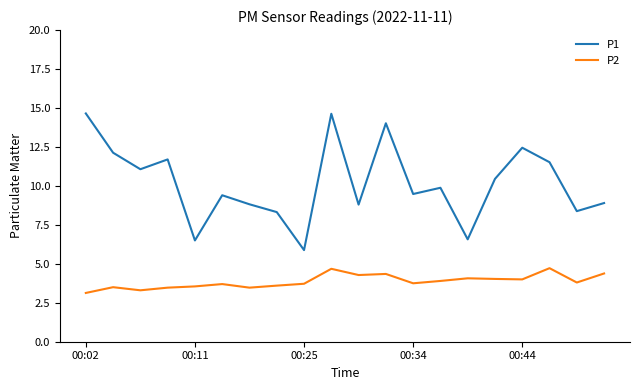

Which series has the largest total across all categories?

P1